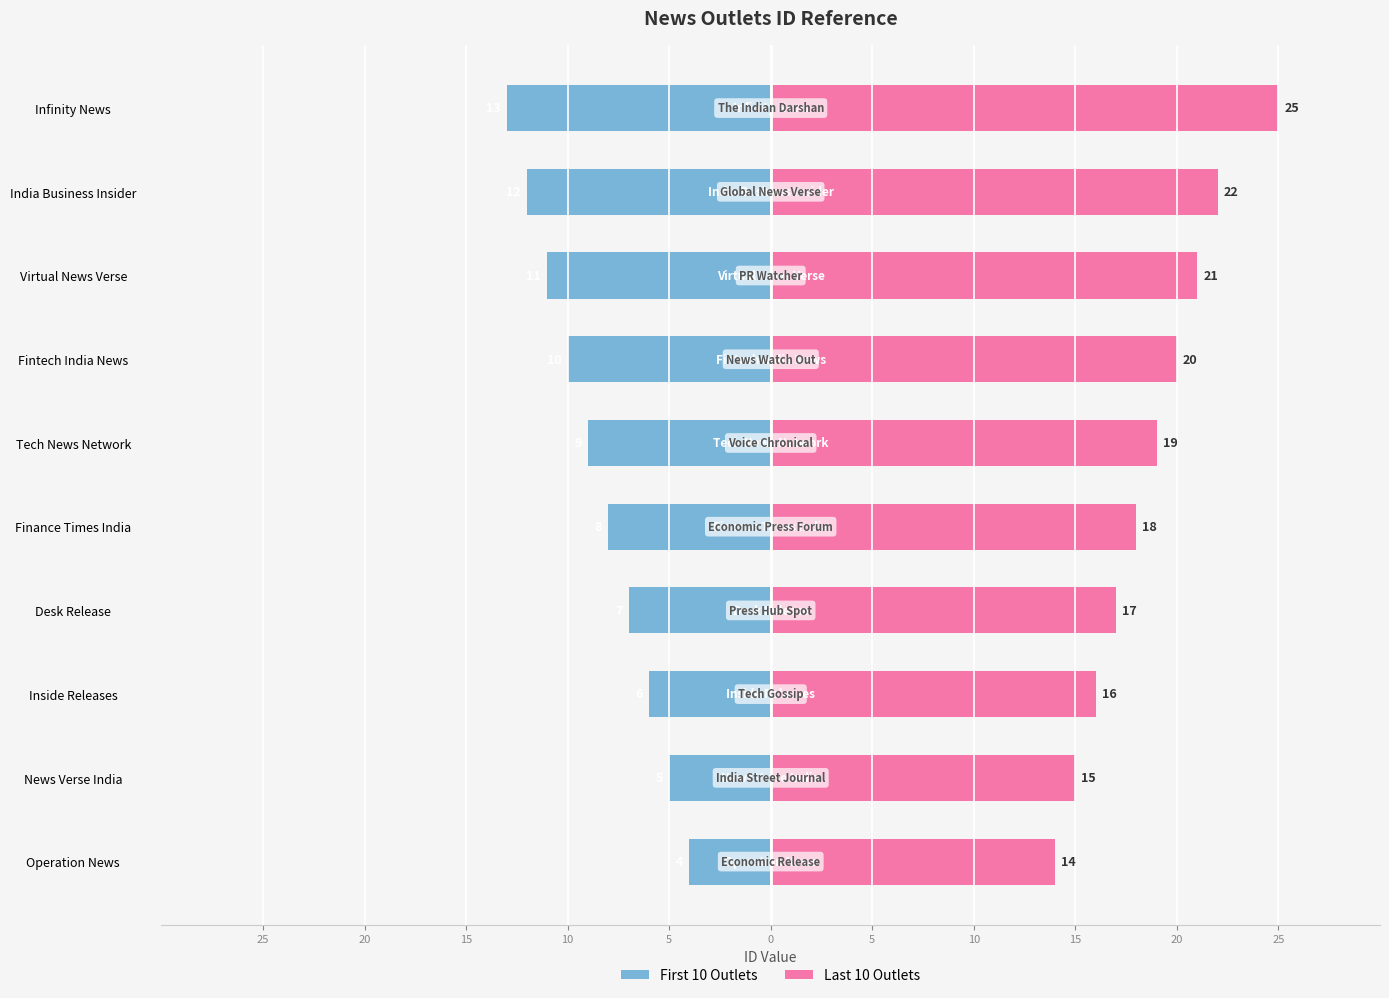

Which series has the largest total across all categories?

Last 10 Outlets